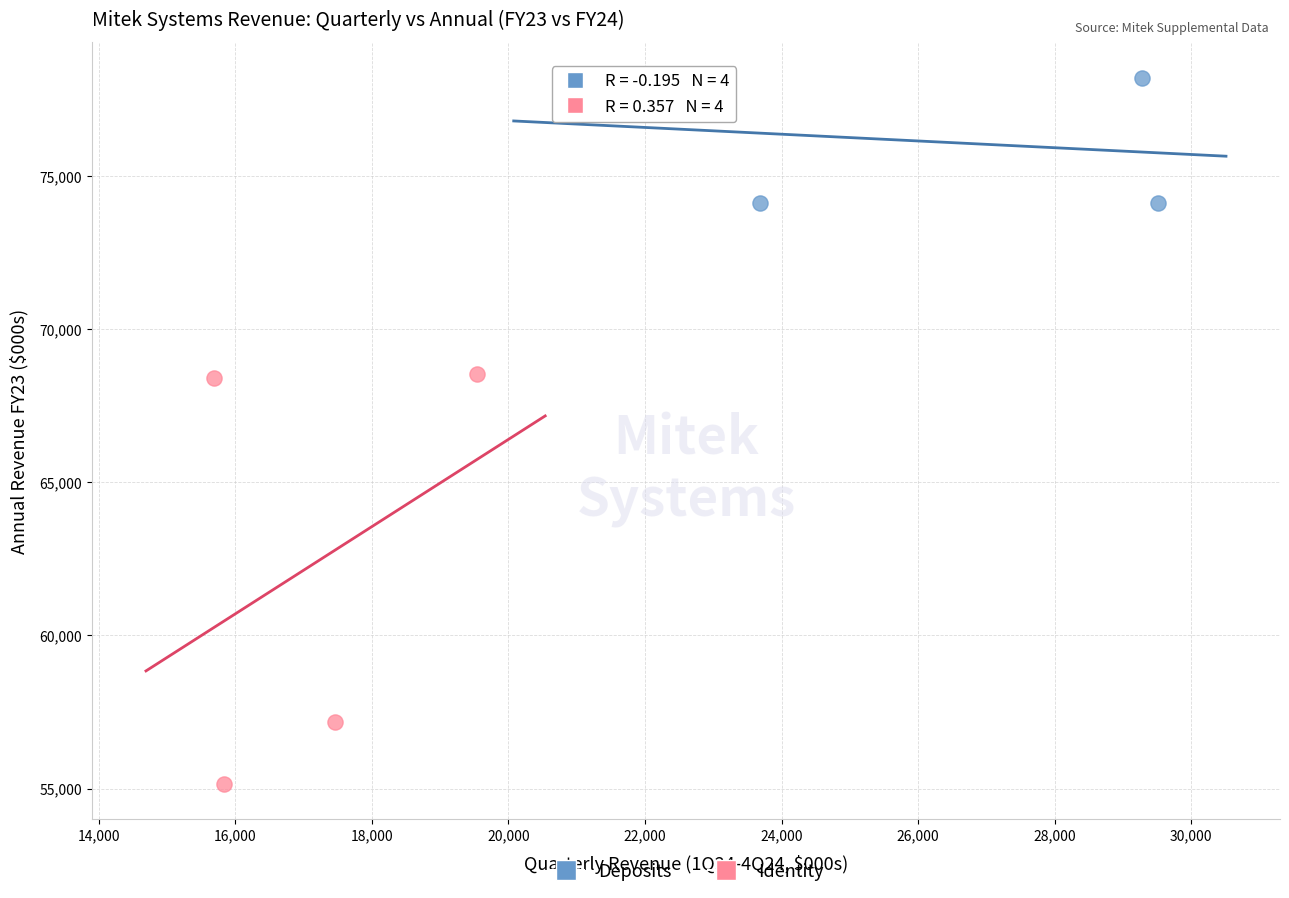

Which series contains the lowest Y value?

Identity